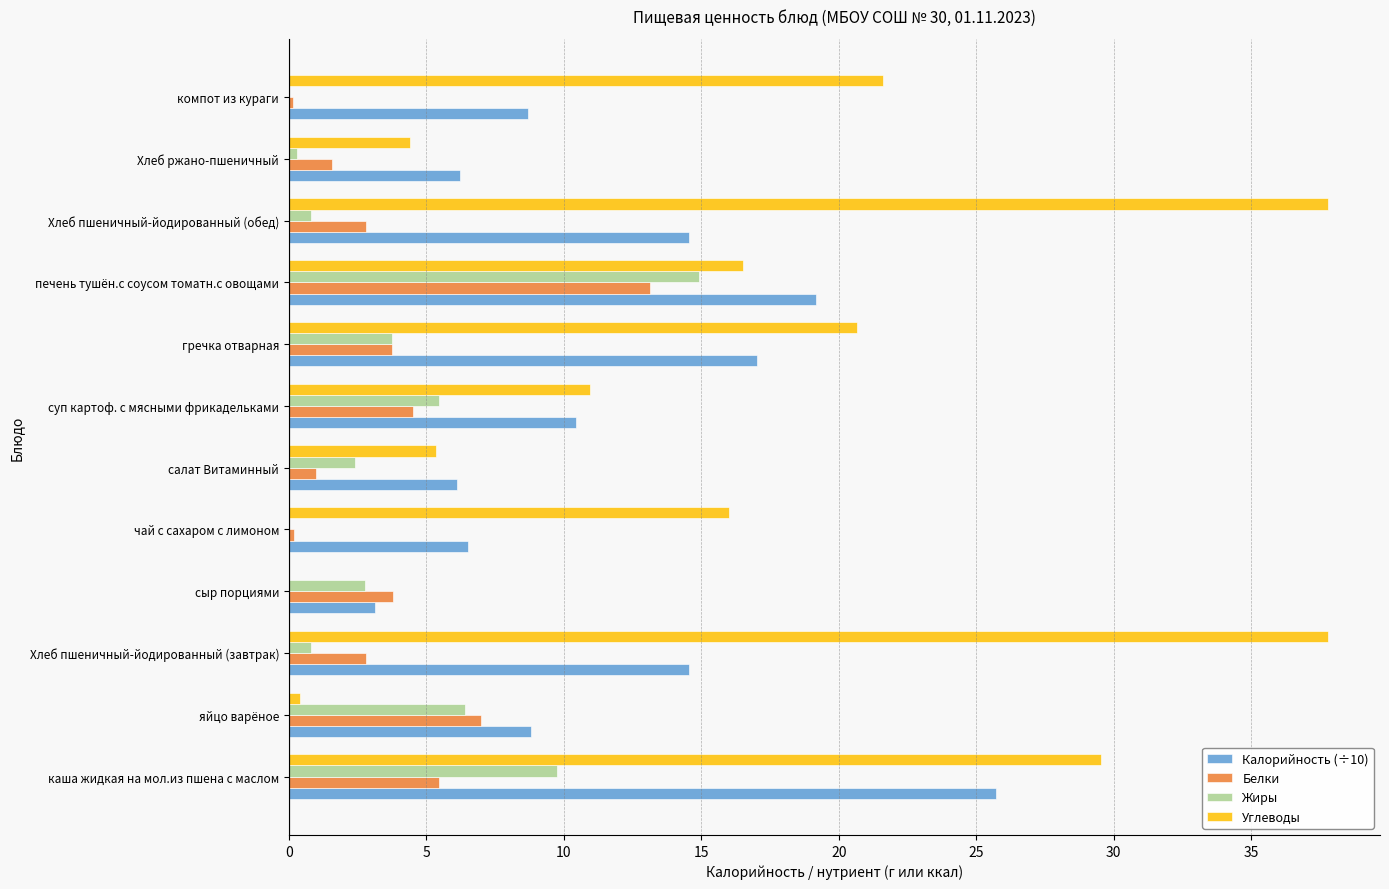

How many distinct data groups are displayed?

4